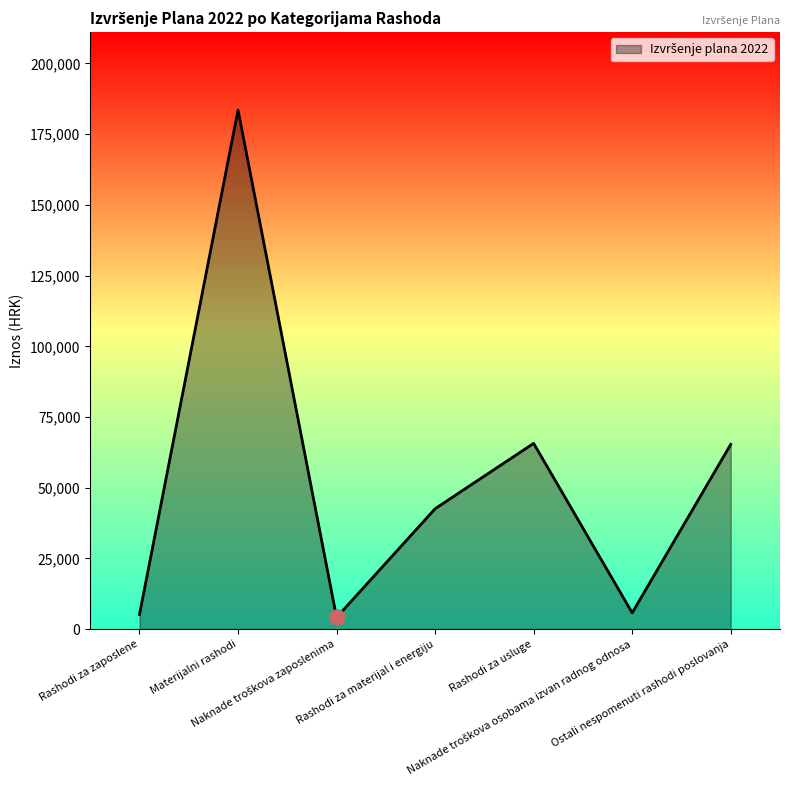

What is the maximum value shown in the chart?

183551.7